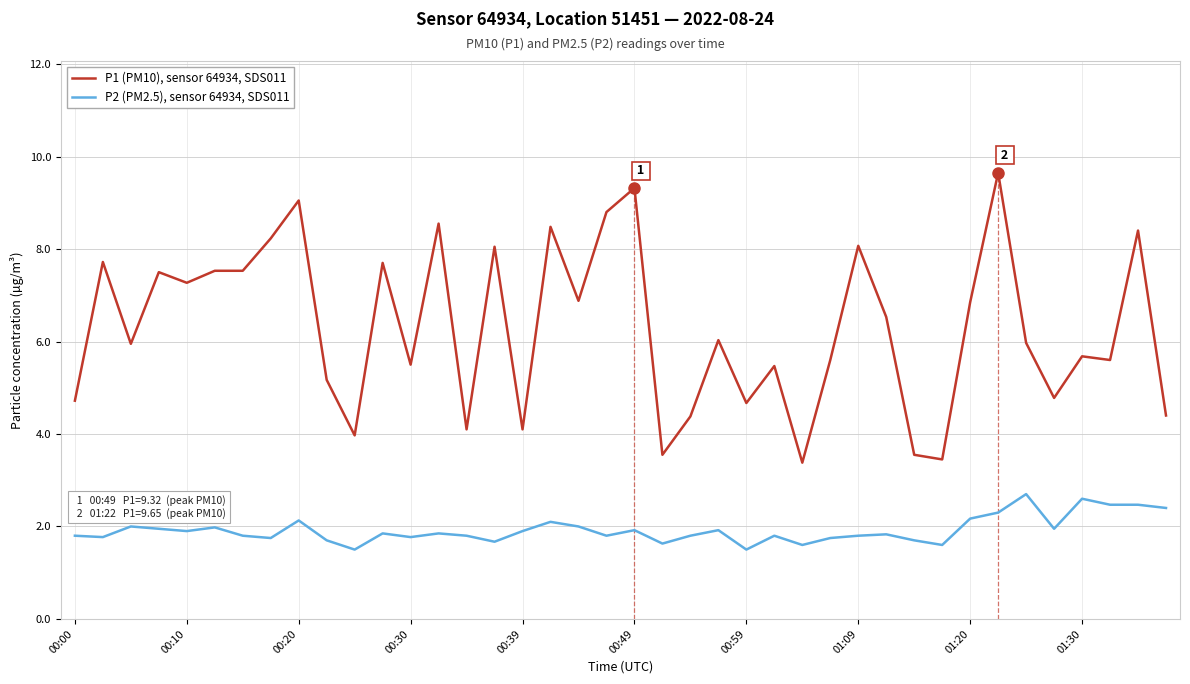

The value of P1 (PM10), sensor 64934, SDS011 at 00:39 is 7.4. True or false?

False